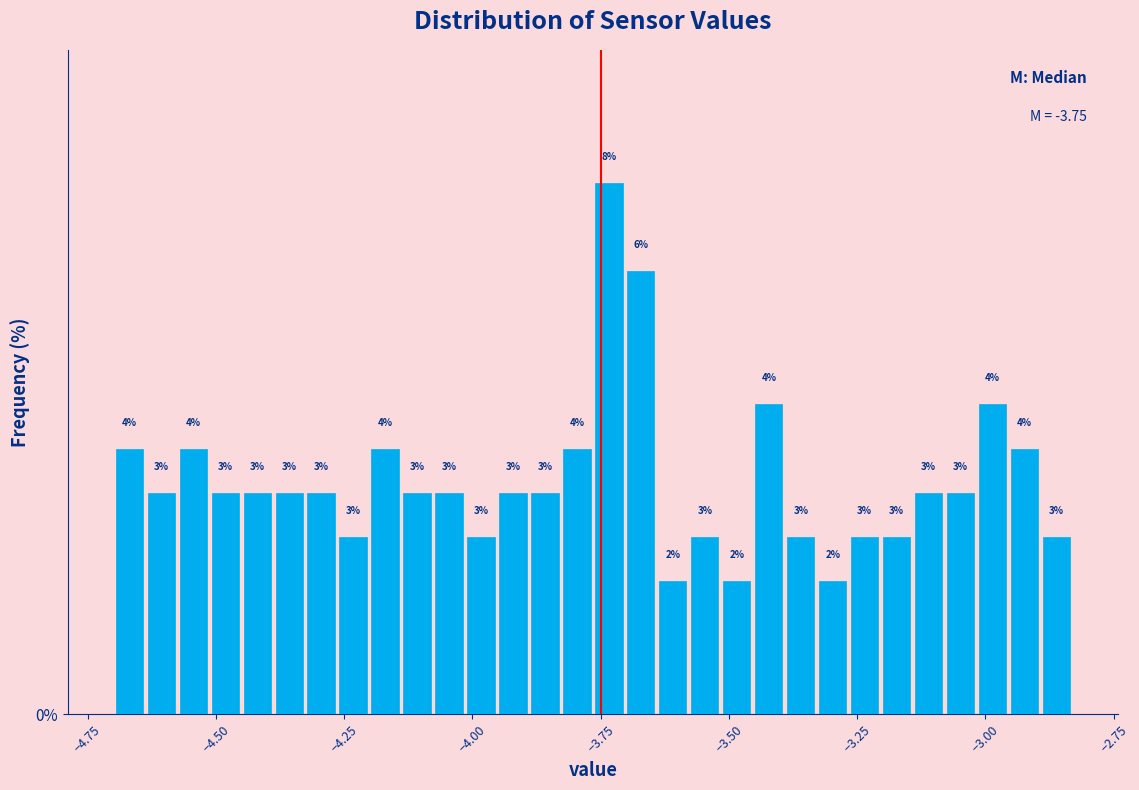

Read against the x-axis, roughly where is the centre of the tallest bar?

-3.75